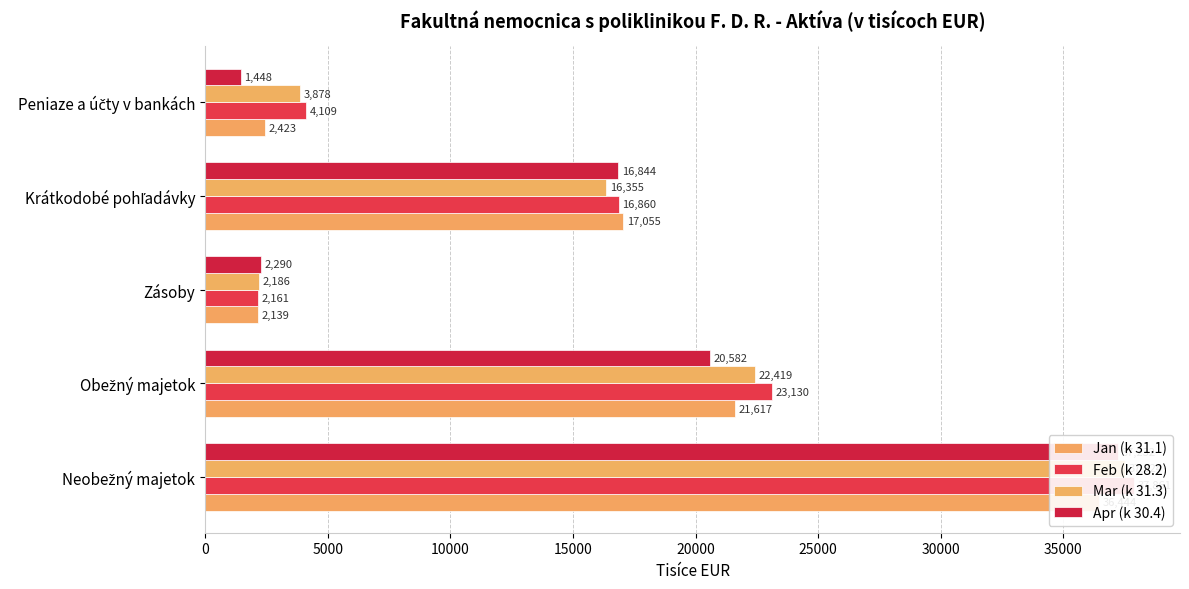

Rank the series by their maximum value, from highest to lowest.

Feb (k 28.2), Mar (k 31.3), Apr (k 30.4), Jan (k 31.1)